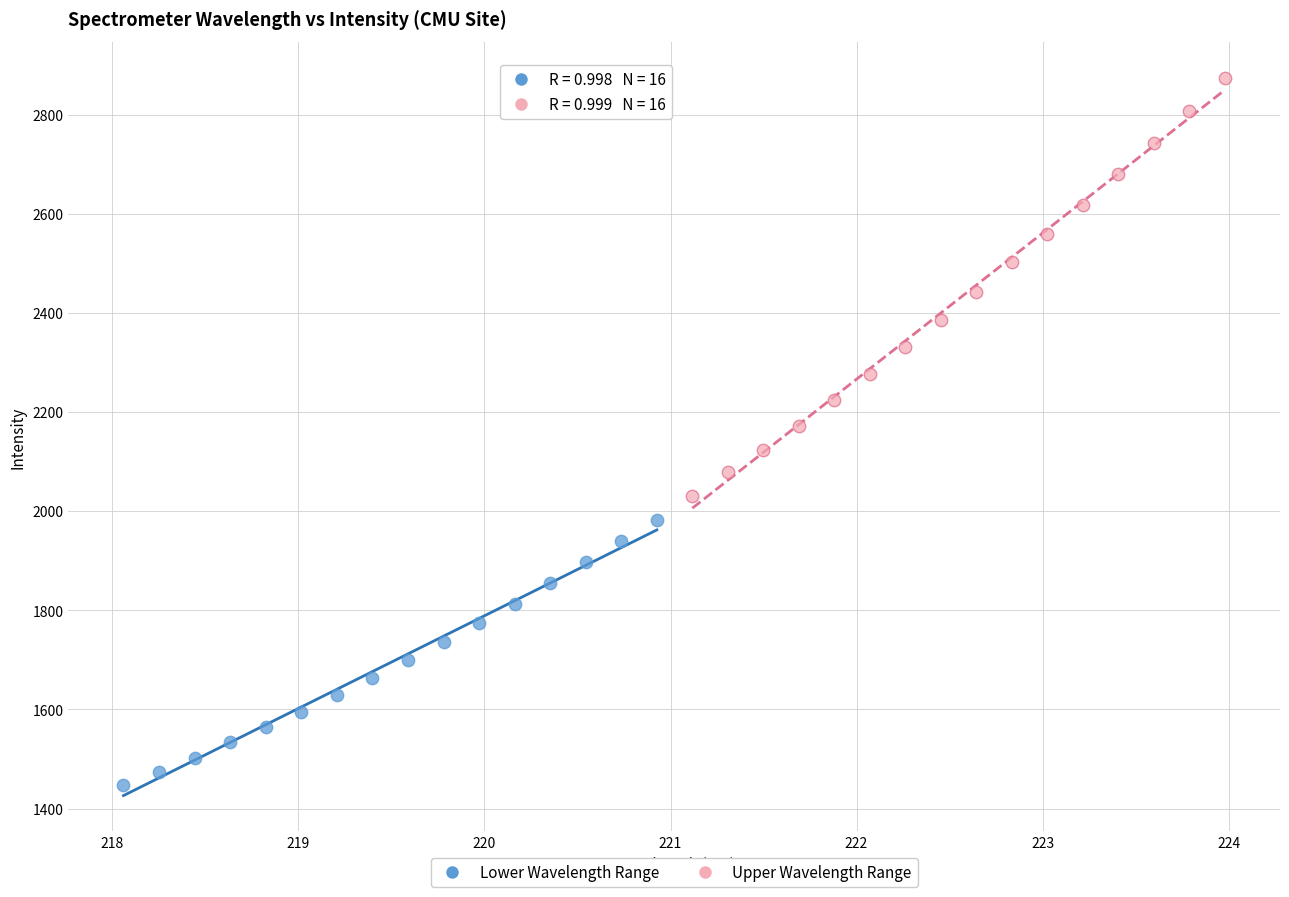

What are all the series names shown in the legend?

Lower Wavelength Range, Upper Wavelength Range